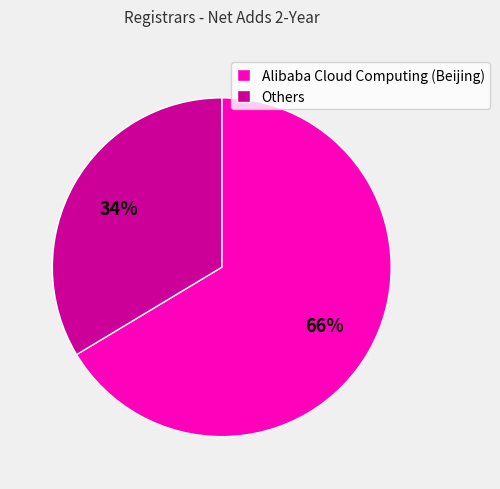

Does any single category account for the majority?

Yes